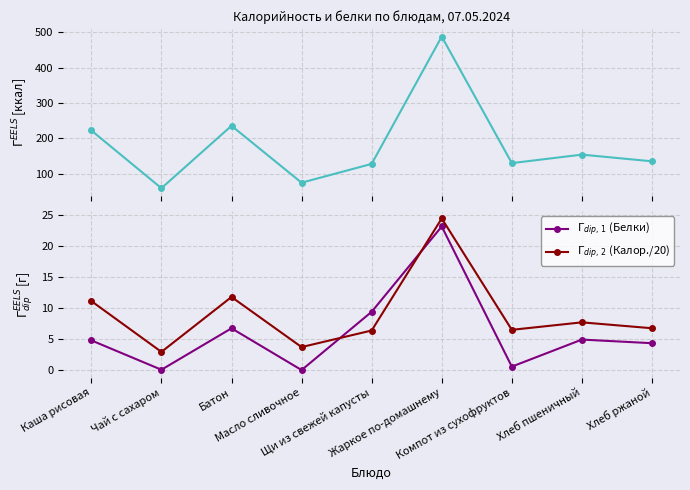

Between Каша рисовая and Чай с сахаром, which series saw the biggest shift?

Калорийность